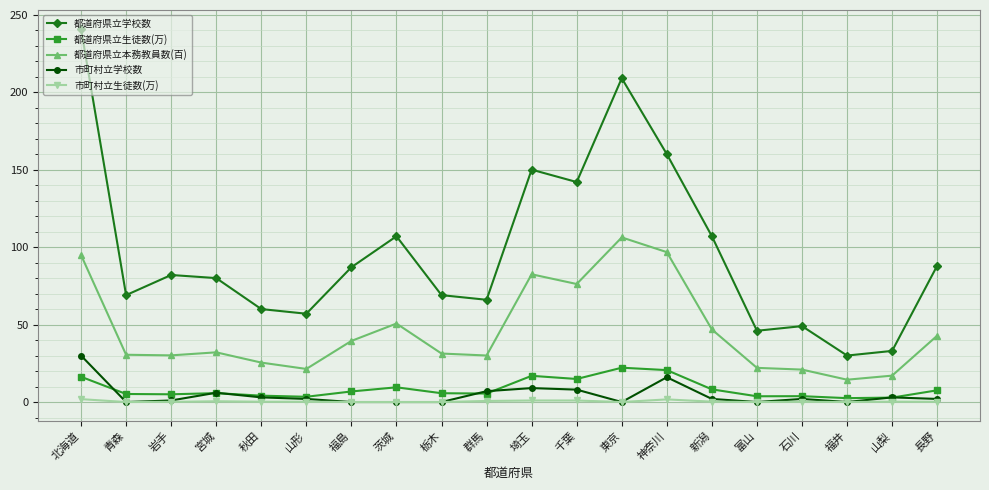

Where is 都道府県立学校数 nearest to the value 135?

千葉